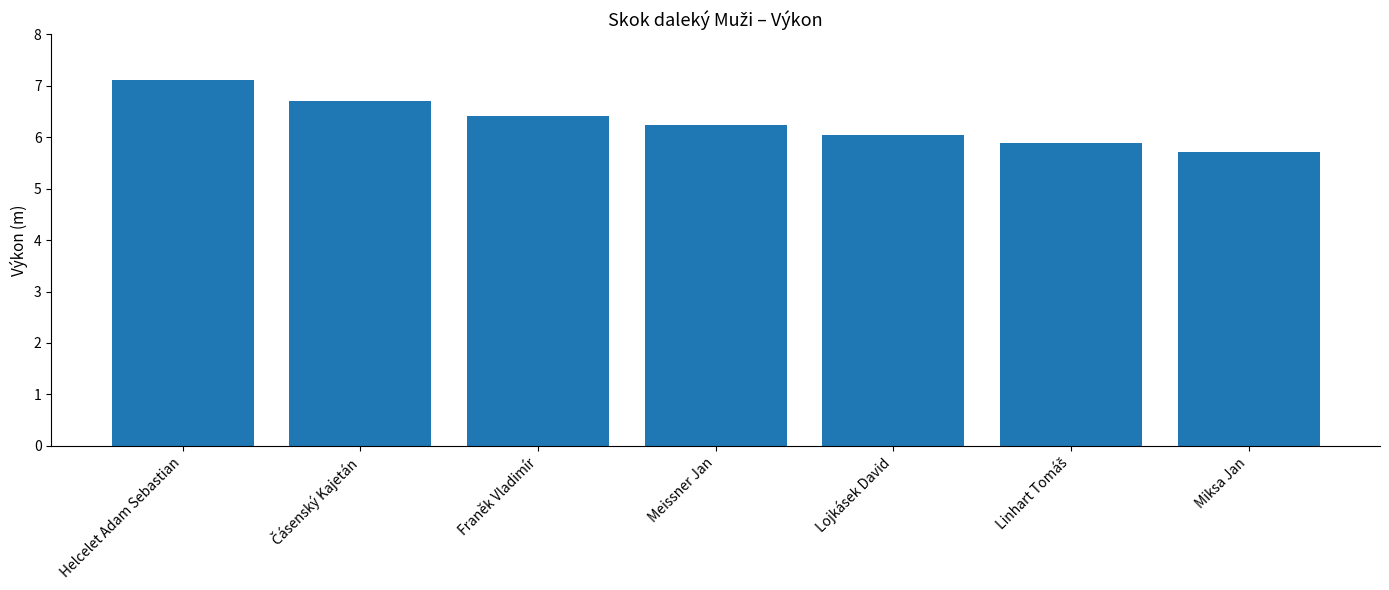

What is the difference between the second highest and second lowest values?

0.8